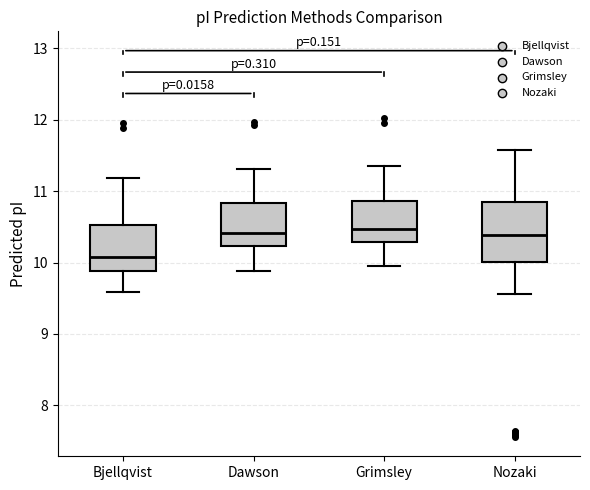

Which box's median line is the lowest?

Bjellqvist